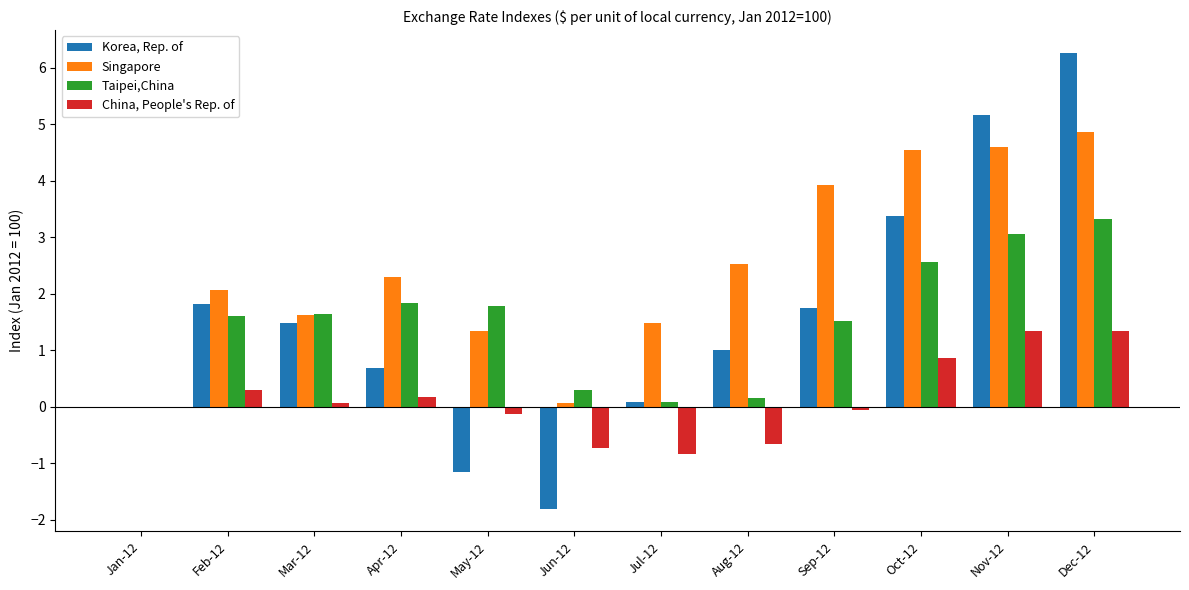

The value of Taipei,China at Apr-12 is 2.8. True or false?

False